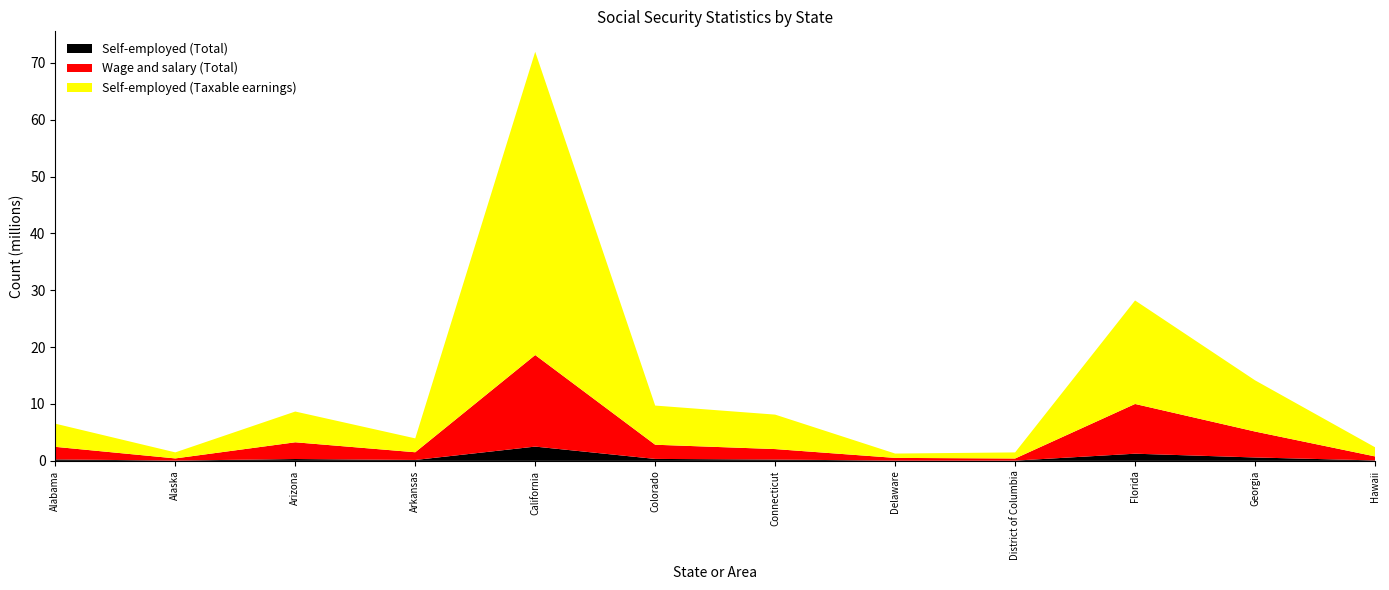

Reading right to left, what are all the values shown in this chart?

Self-employed (Total): Hawaii=74585	Georgia=594367	Florida=1258066	District of Columbia=40969	Delaware=38028	Connecticut=227956	Colorado=339413	California=2506993	Arkansas=155367	Arizona=319874	Alaska=46116	Alabama=253273
Wage and salary (Total): Hawaii=708042	Georgia=4563209	Florida=8747835	District of Columbia=370923	Delaware=481424	Connecticut=1843687	Colorado=2495355	California=16107263	Arkansas=1356850	Arizona=2945834	Alaska=381544	Alabama=2209912
Self-employed (Taxable earnings): Hawaii=1612979	Georgia=9009670	Florida=18209006	District of Columbia=1073858	Delaware=764507	Connecticut=6060800	Colorado=6890134	California=53341293	Arkansas=2442102	Arizona=5410774	Alaska=1063325	Alabama=4075192